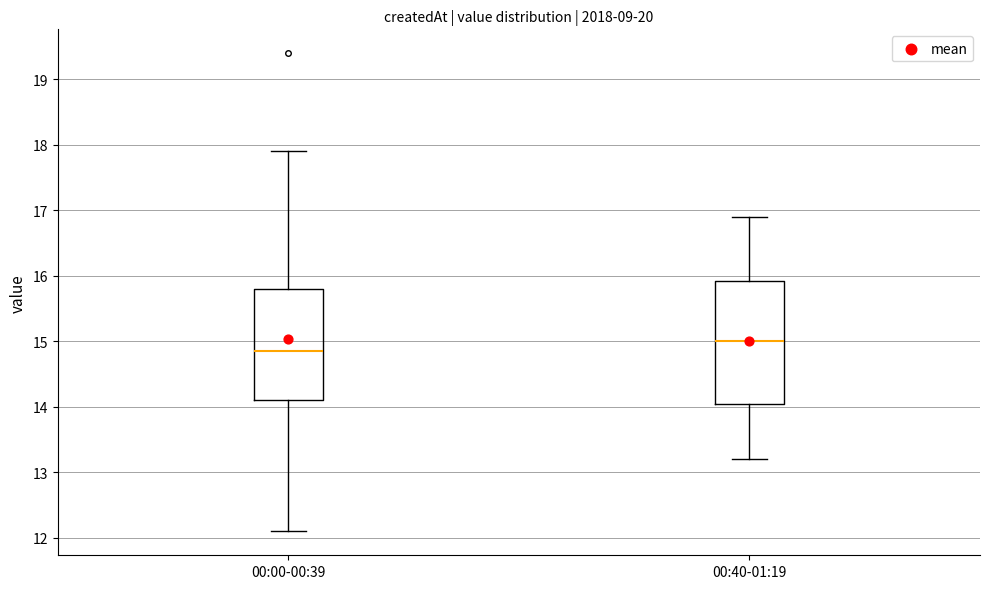

Reading left to right, read every box against the y-axis: the position of its median line, the range the box covers, and the ends of its whiskers. The values are not printed on the chart, so give them approximately, as read against the axis.

00:00-00:39: median 14.9, box 14.1 to 15.8, whiskers 12.1 to 17.9
00:40-01:19: median 15.0, box 14.1 to 15.9, whiskers 13.2 to 16.9